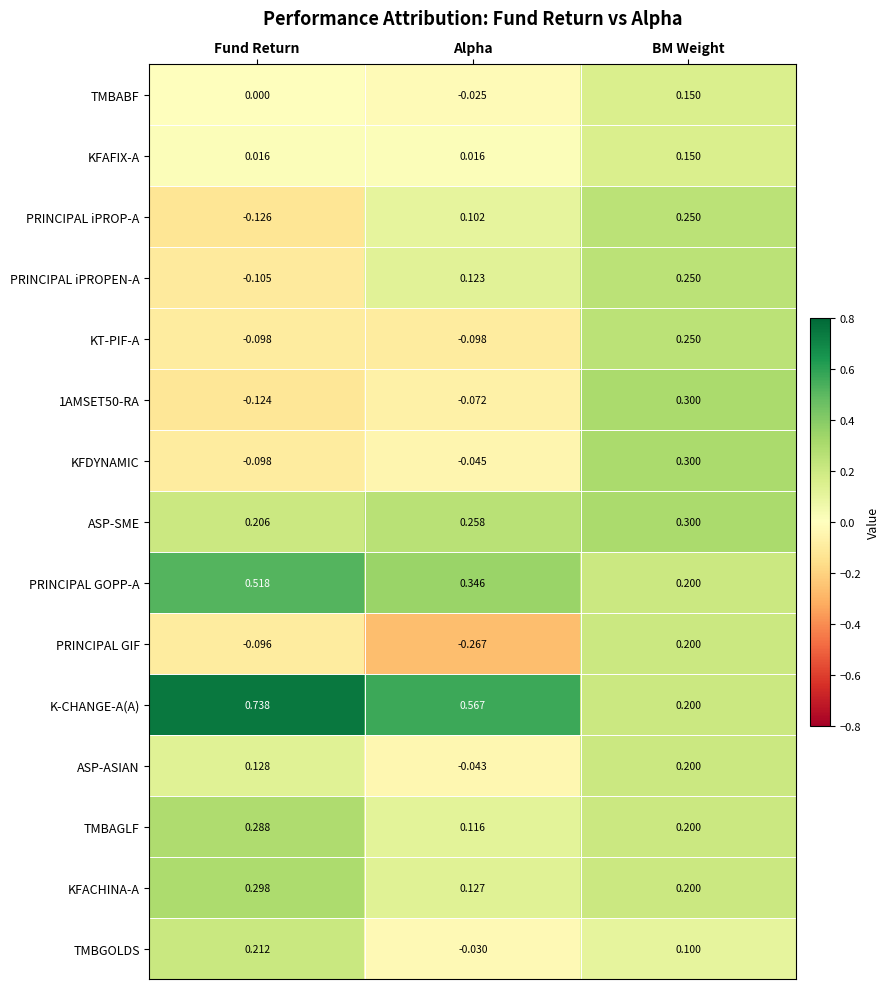

At which category is the sum across all series the highest?

BM Weight